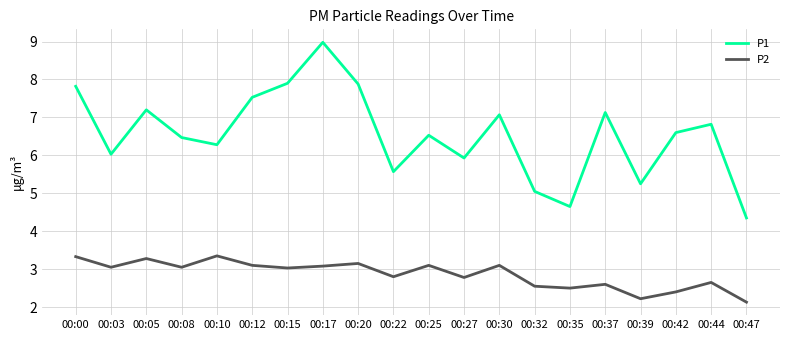

True or false: P1 and P2 cross at least once.

False